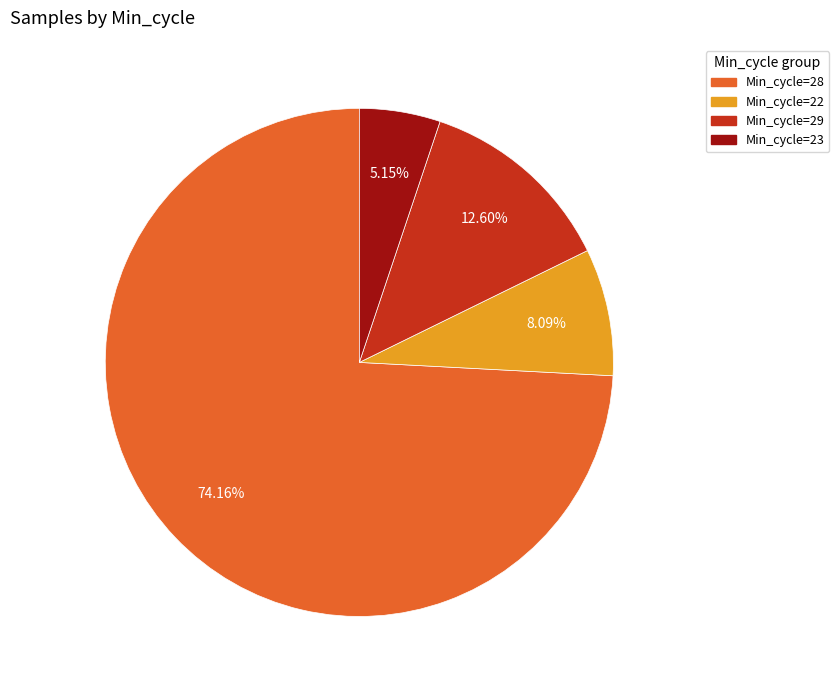

Is there any slice that represents more than half of the pie?

Yes